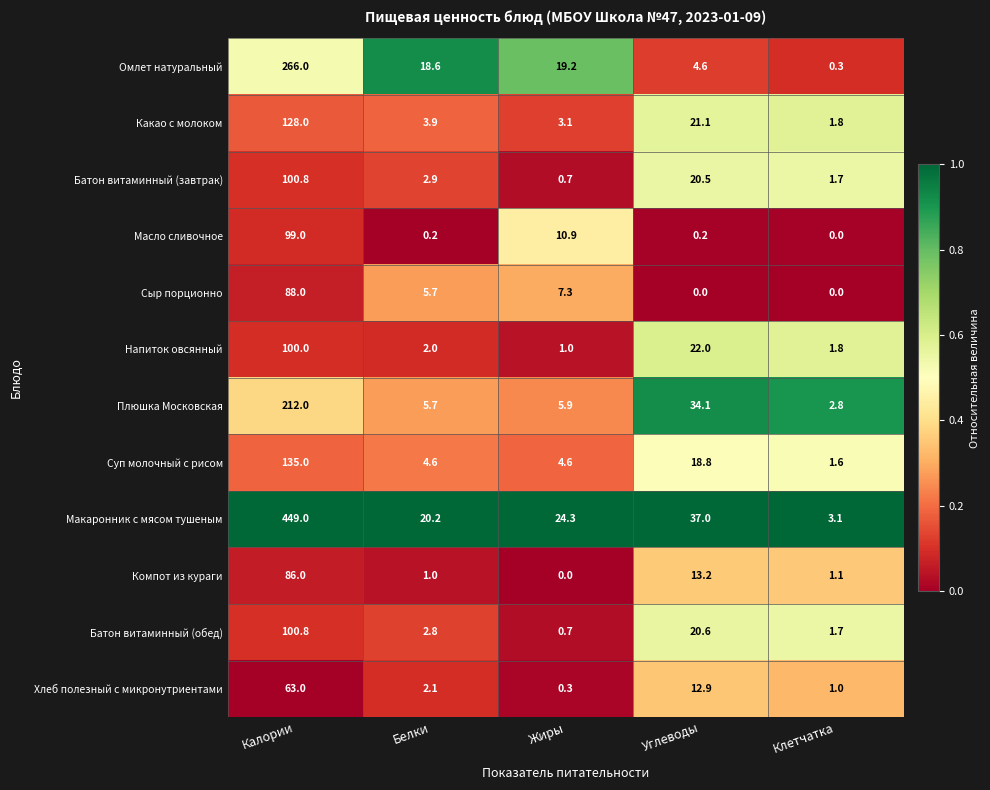

What is the sum of all Сыр порционно values?

101.0